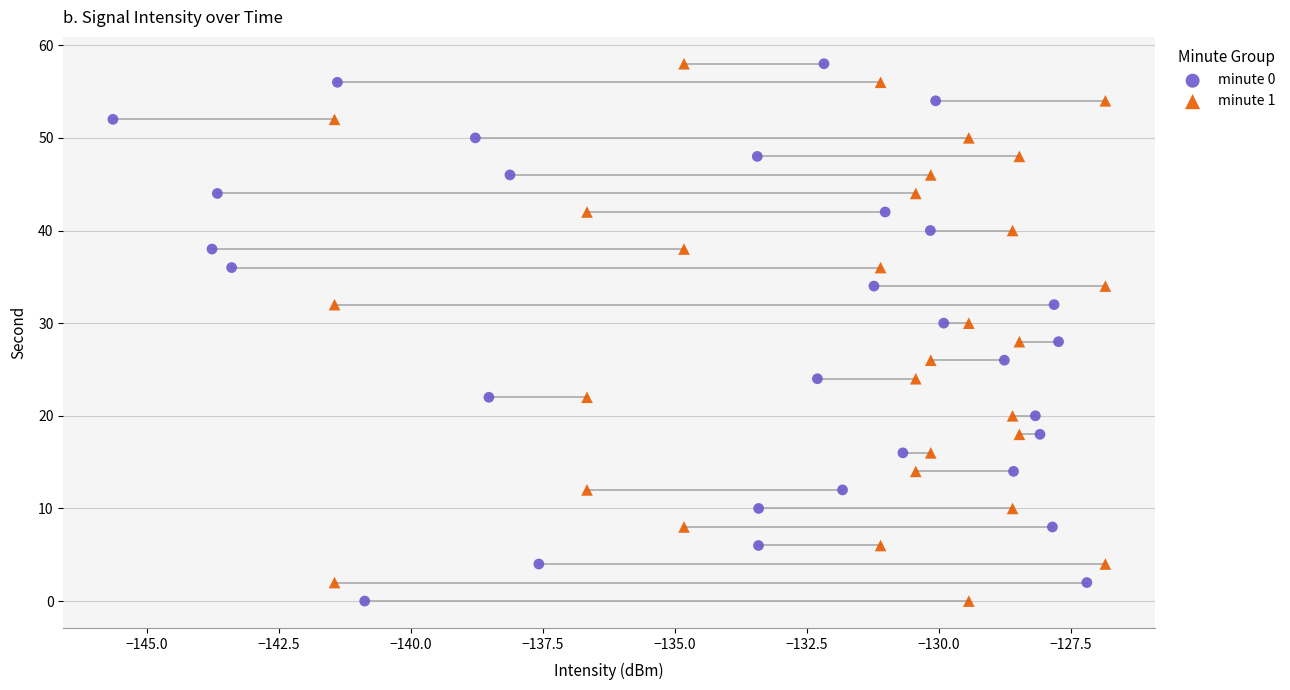

What are all the series names shown in the legend?

minute 0, minute 1